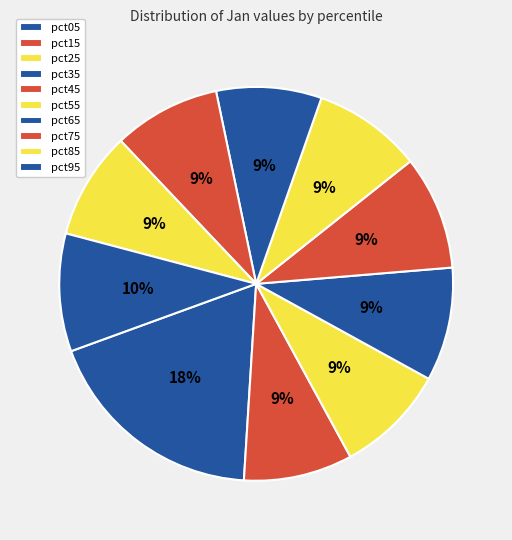

Count the number of slices in the pie.

10